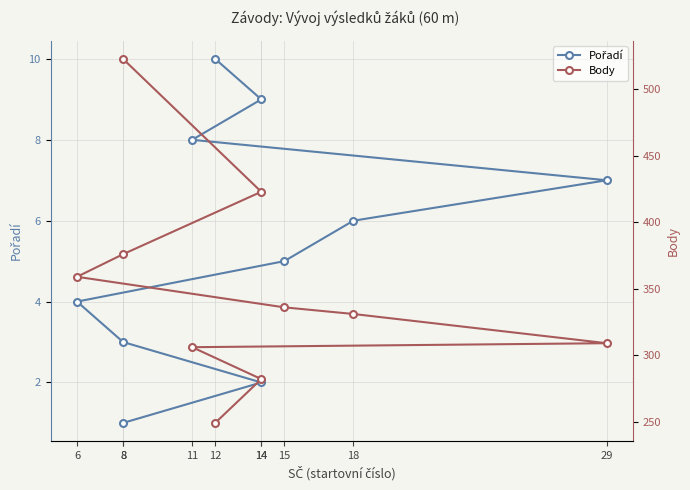

True or false: Pořadí and Body cross at least once.

False